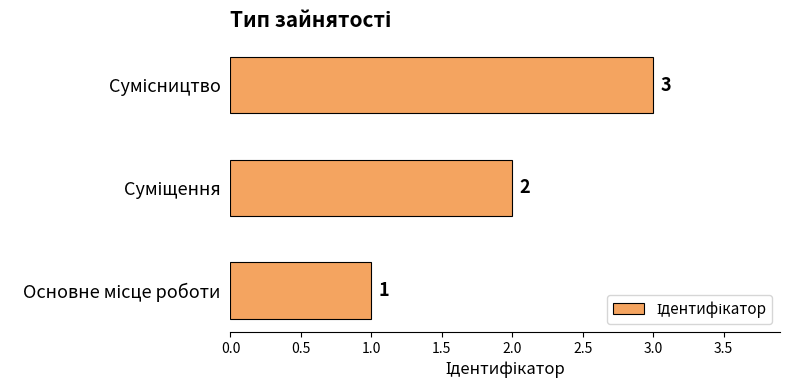

What is the greatest value displayed?

3